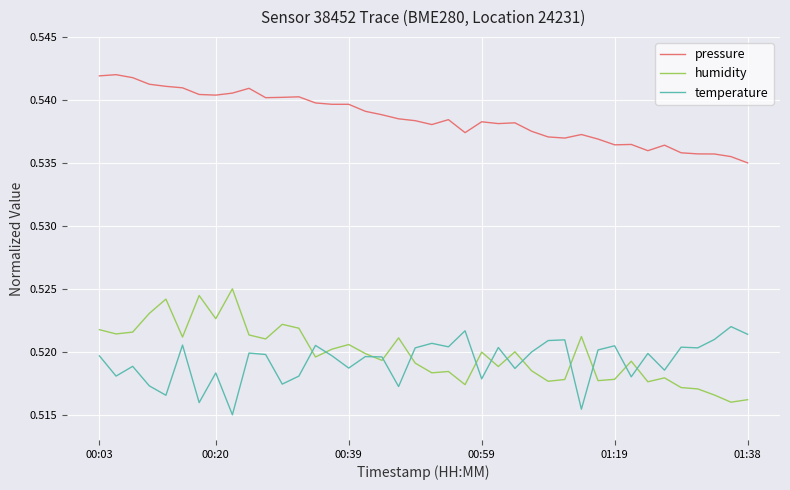

True or false: pressure and humidity cross at least once.

False